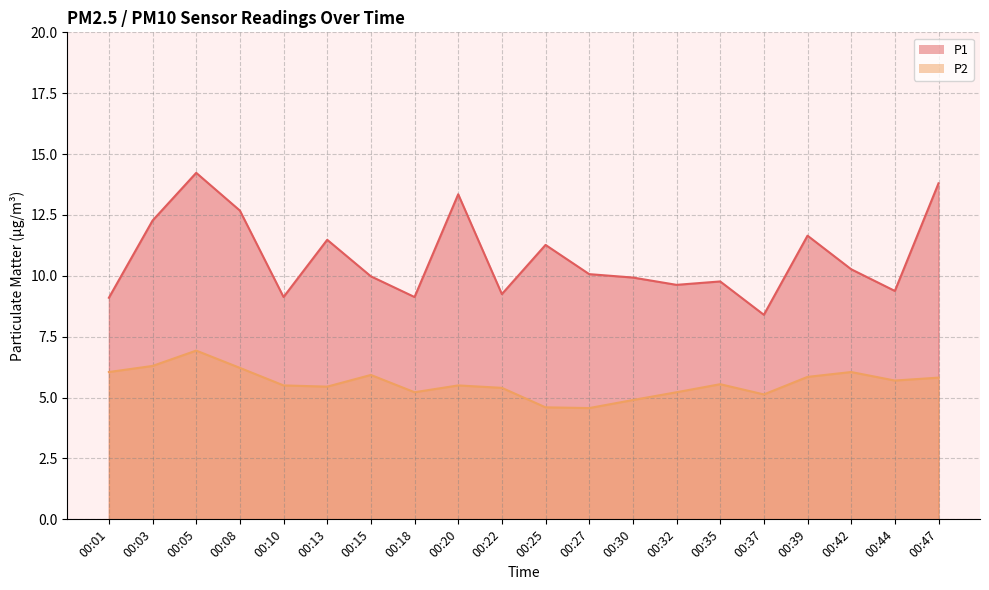

The value of P1 at 00:22 is 6.1. True or false?

False